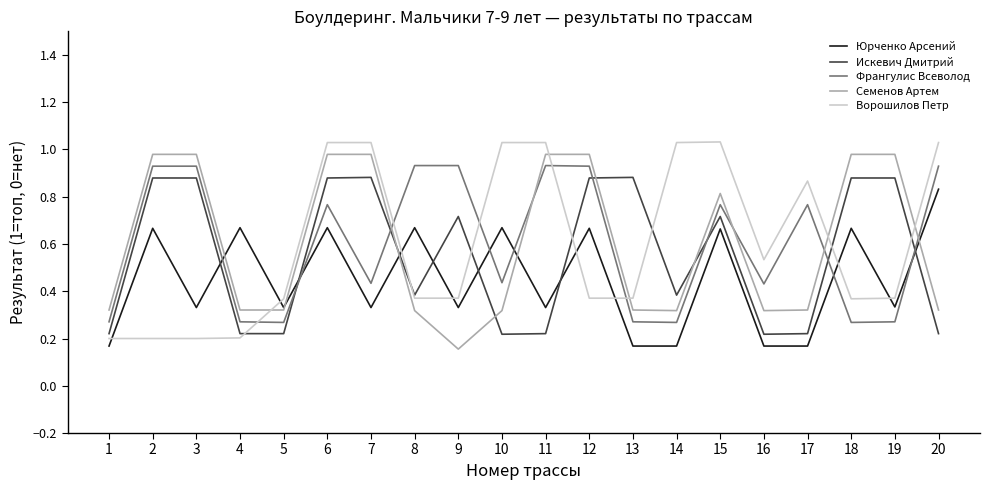

What is the total value across all series at 15?

4.0